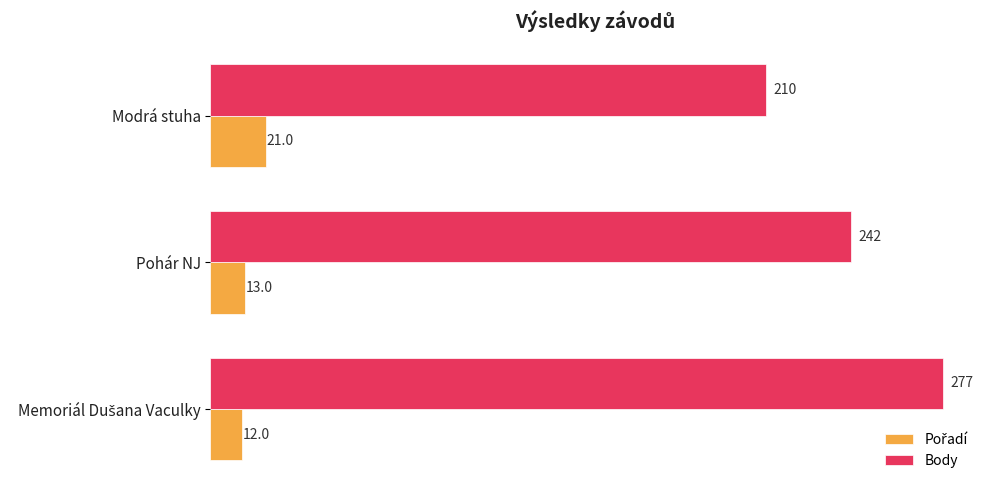

At how many categories does at least one series exceed 162?

3